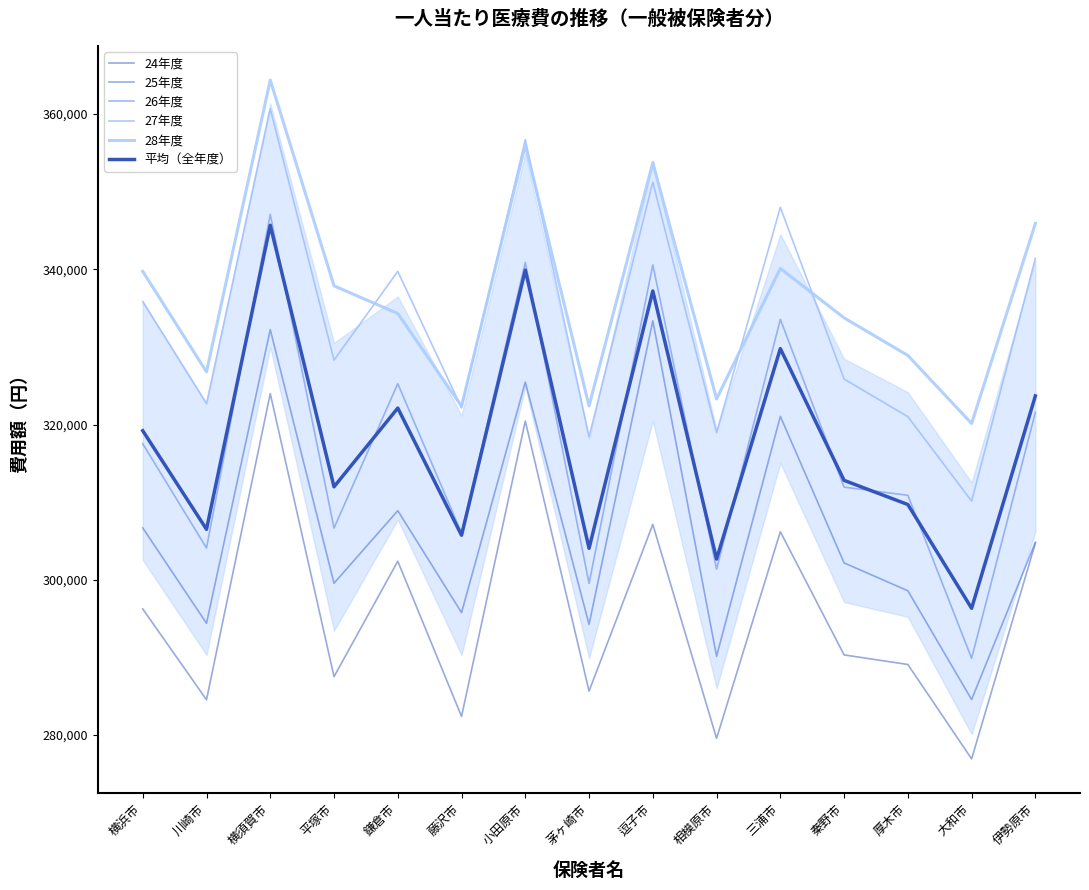

What is the sum of all 25年度 values?

4591920.0